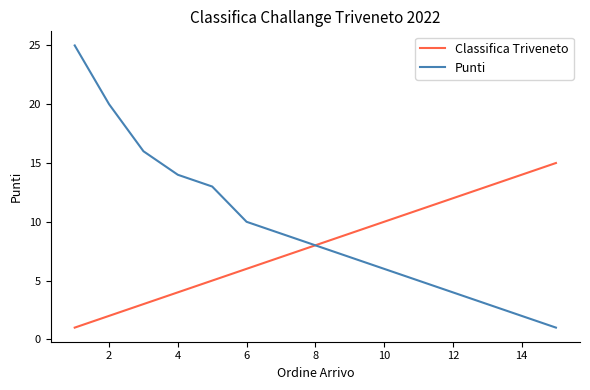

What are all the series names shown in the legend?

Classifica Triveneto, Punti